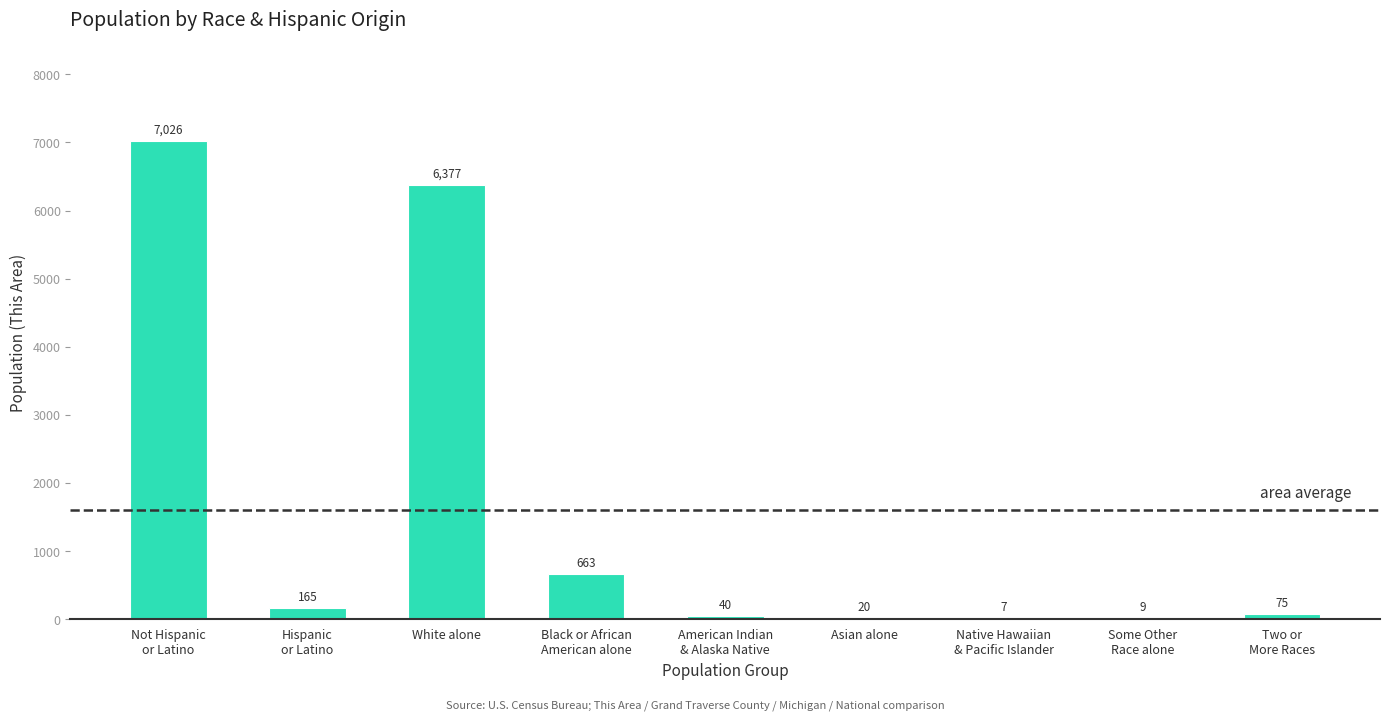

What is the maximum value shown in the chart?

7026